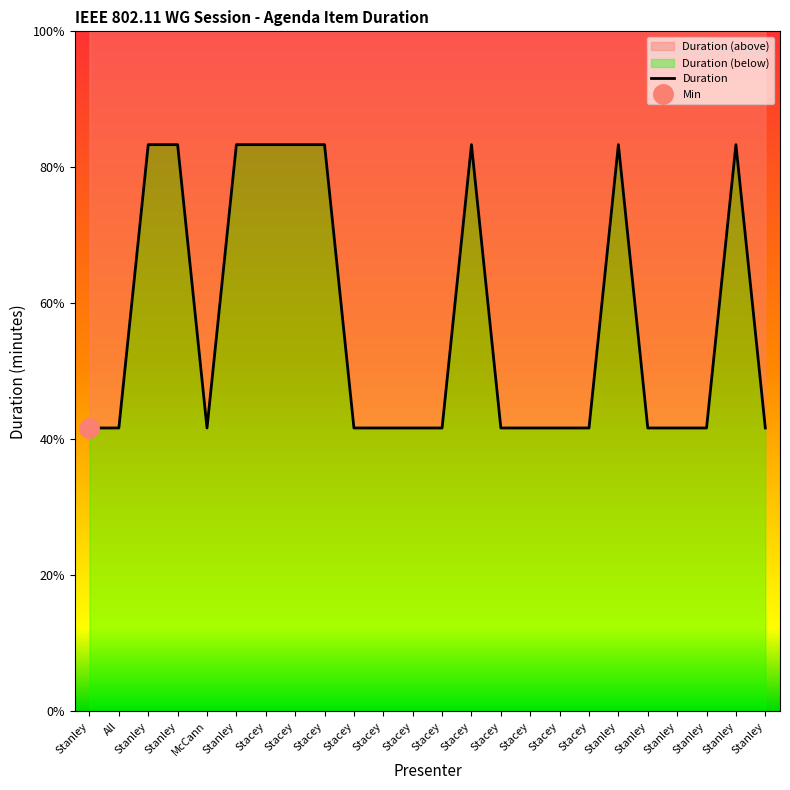

What is the value of the 22nd point from the left?

1